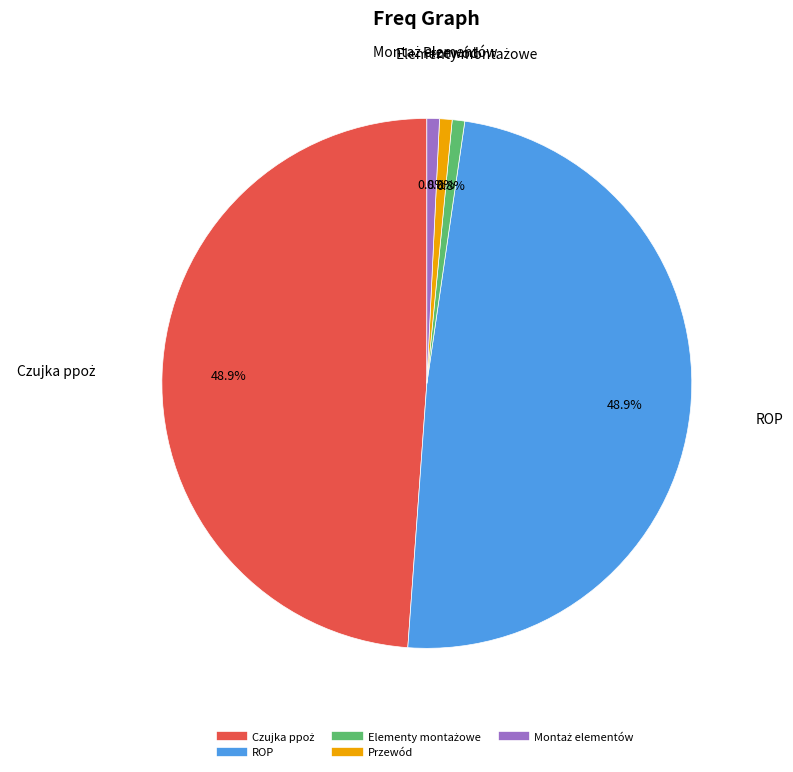

What percentage do Przewód and ROP together represent?

49.6%